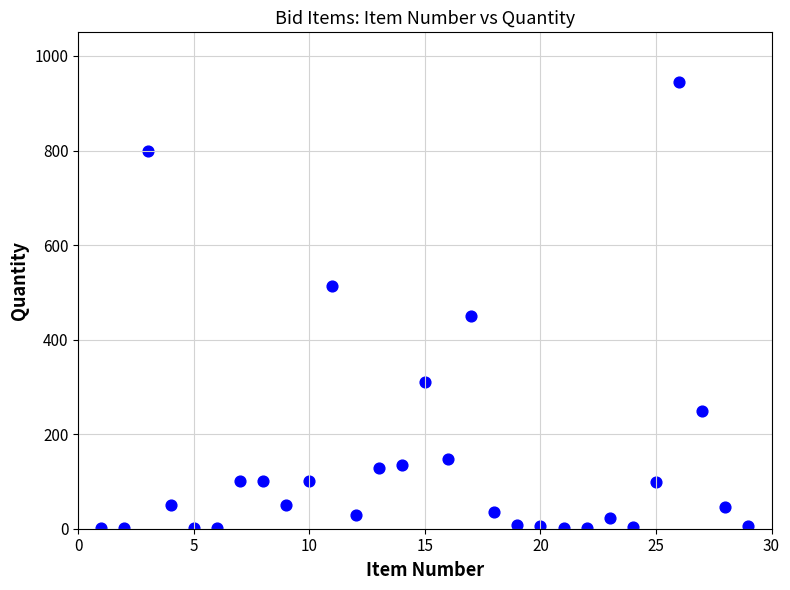

What Y value in the scatter plot is closest to 473?

450